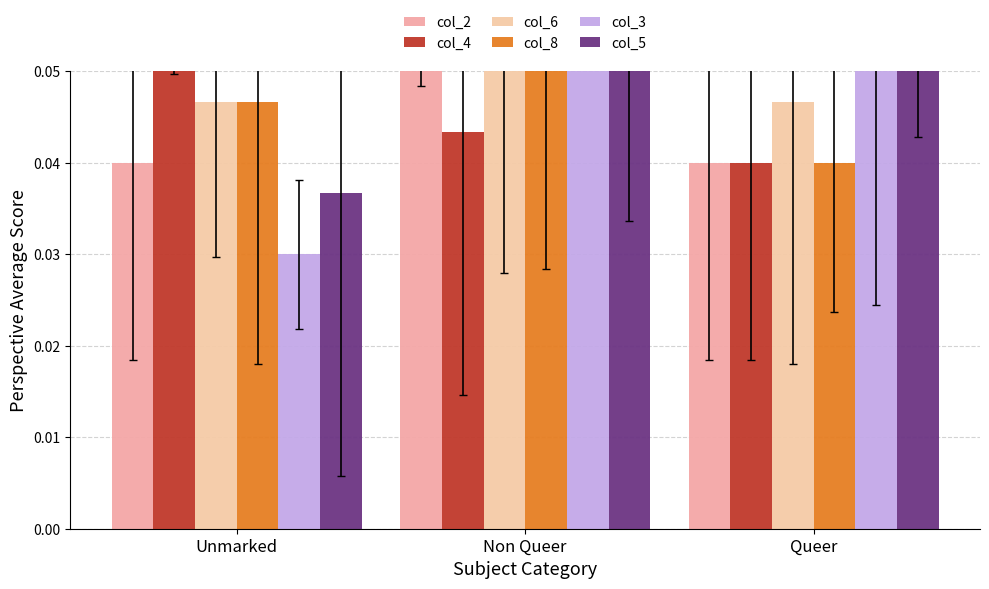

How many categories are shown in the chart?

3